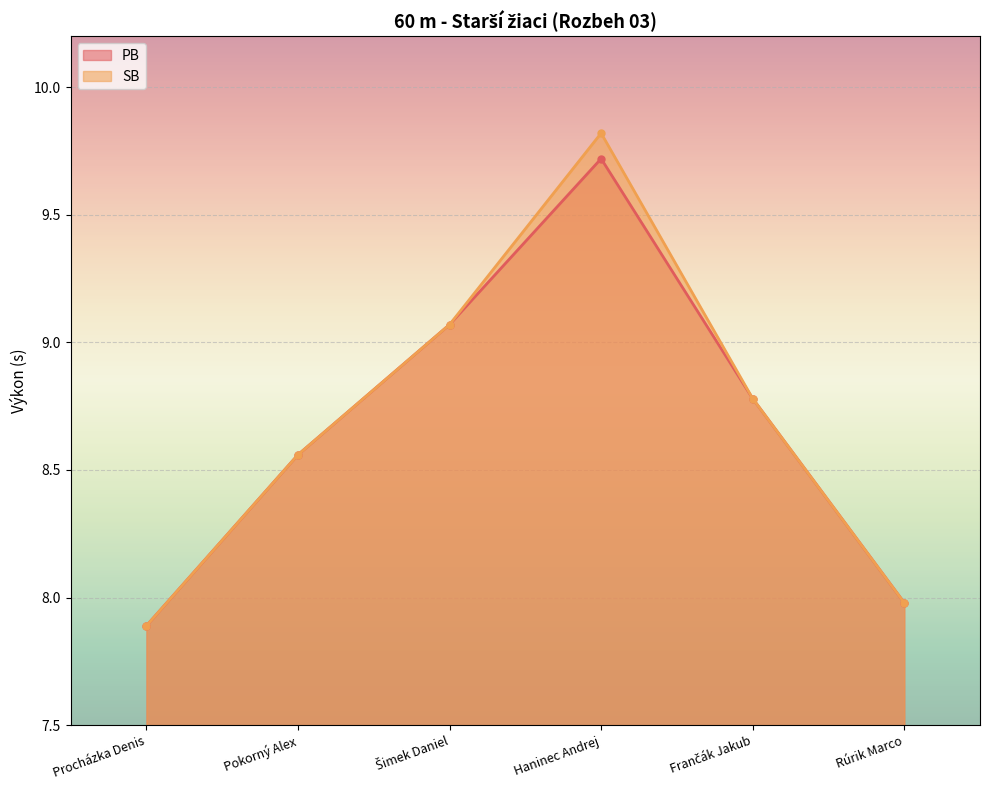

What is the difference between the second highest and minimum values in the PB series?

1.2